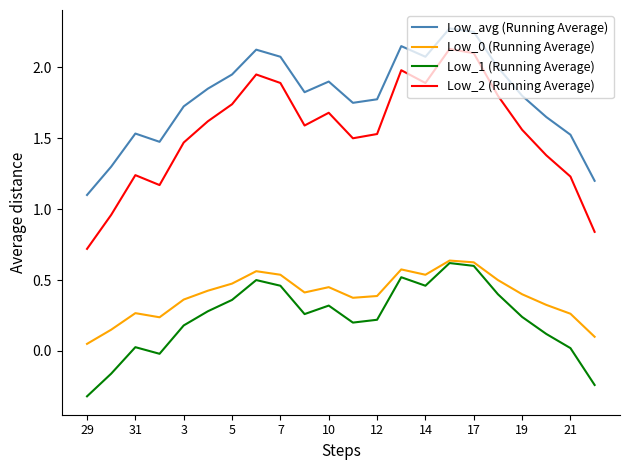

Which series has the largest range (max minus min)?

Low_2 (Running Average)